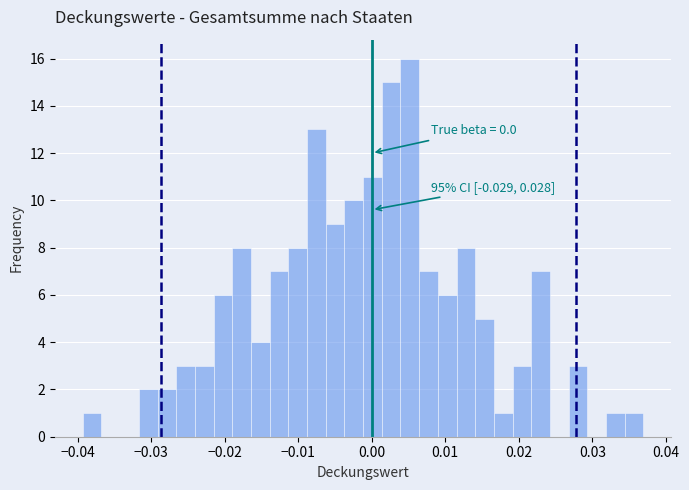

Around what value on the x-axis is the tallest bar? Give the approximate position of its centre, as read against the axis.

0.005